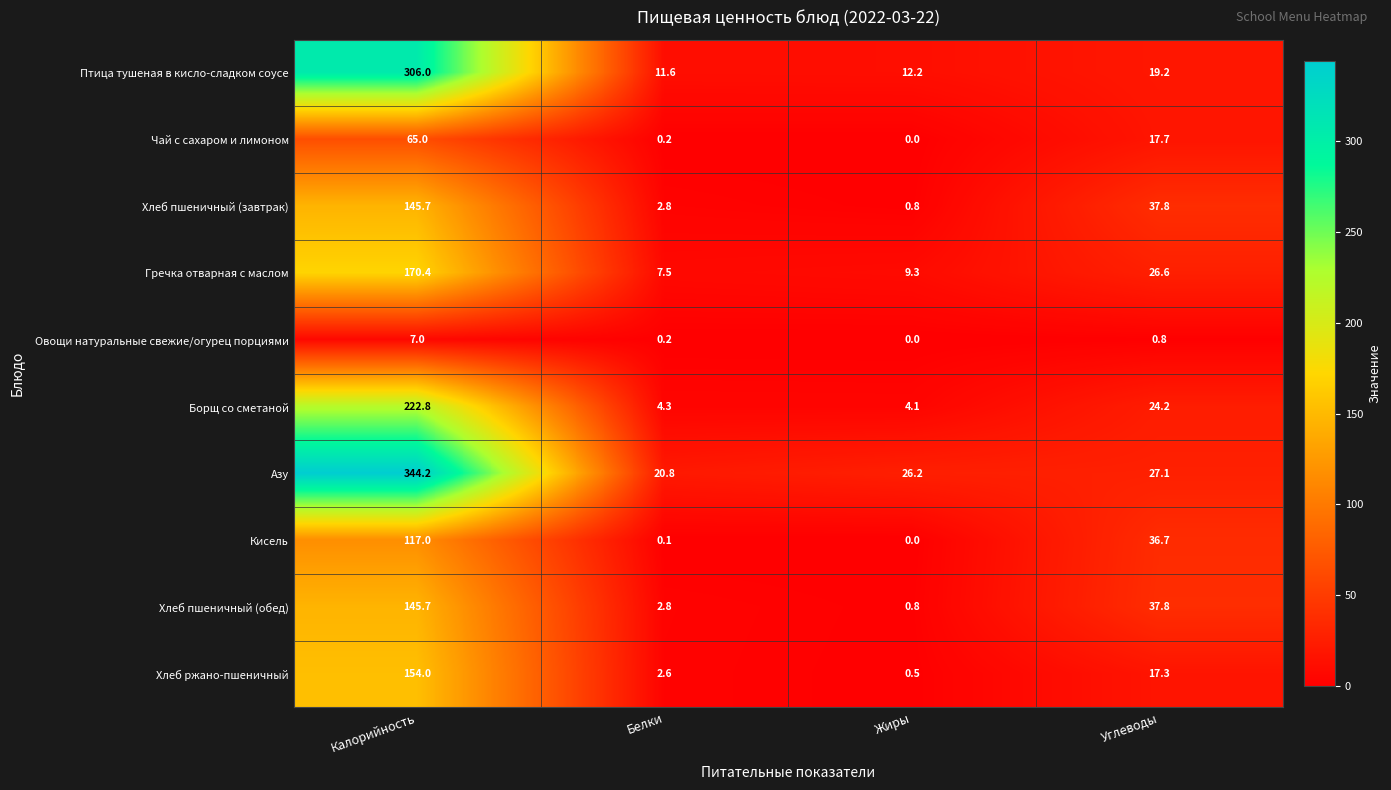

Which series has the largest range (max minus min)?

Азу